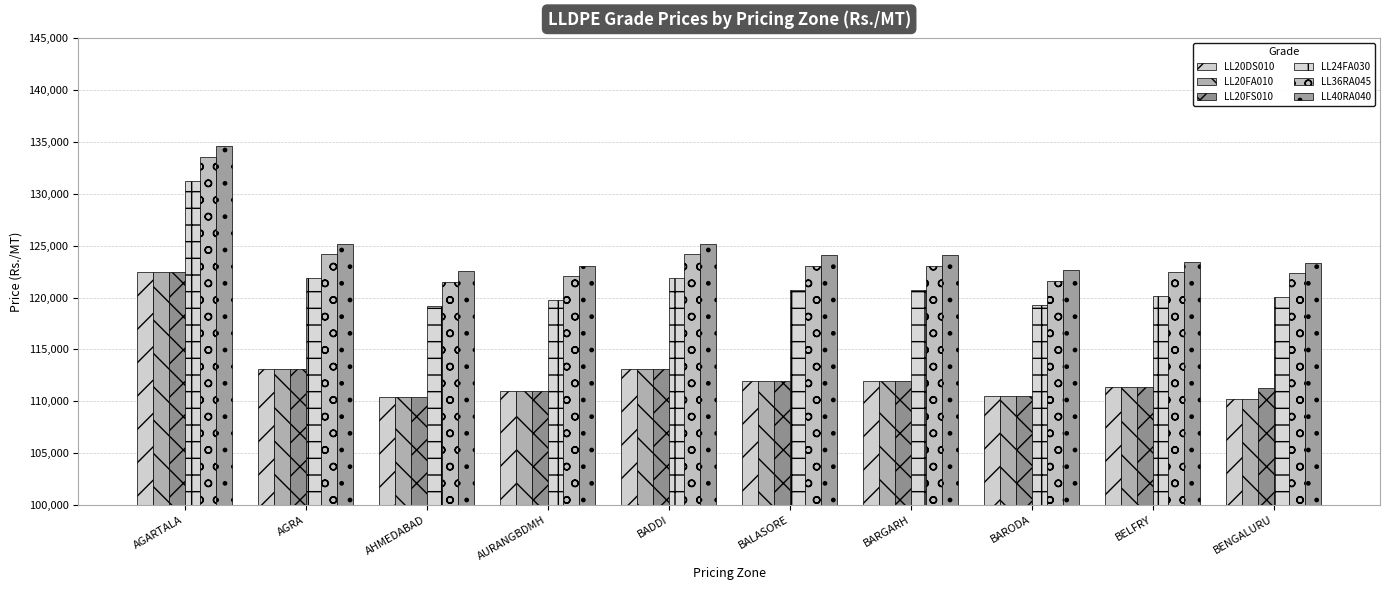

Where is LL36RA045 nearest to the value 127561?

AGRA